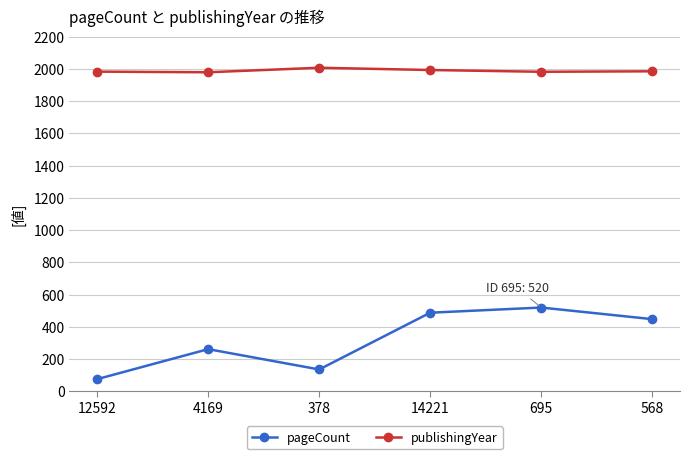

How many interior local peaks does the pageCount series have?

2